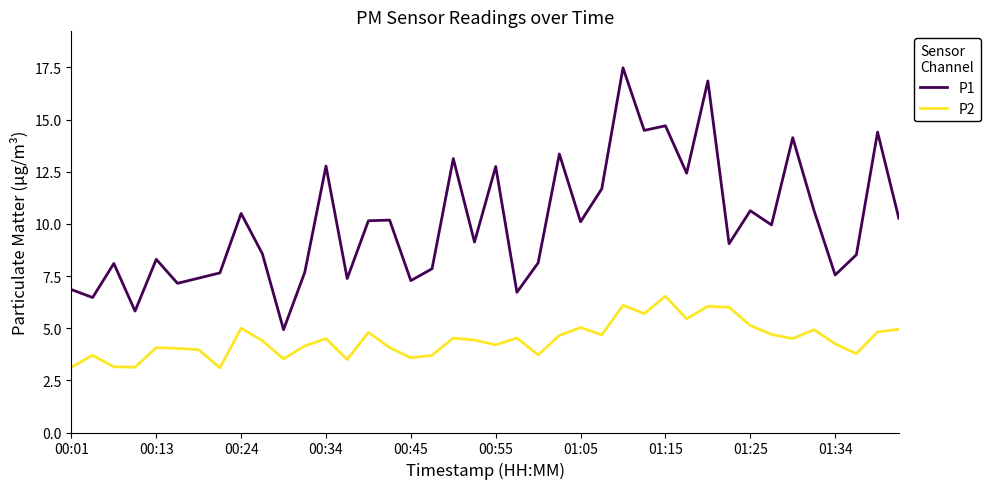

List the series in order of their overall mean, lowest first.

P2, P1